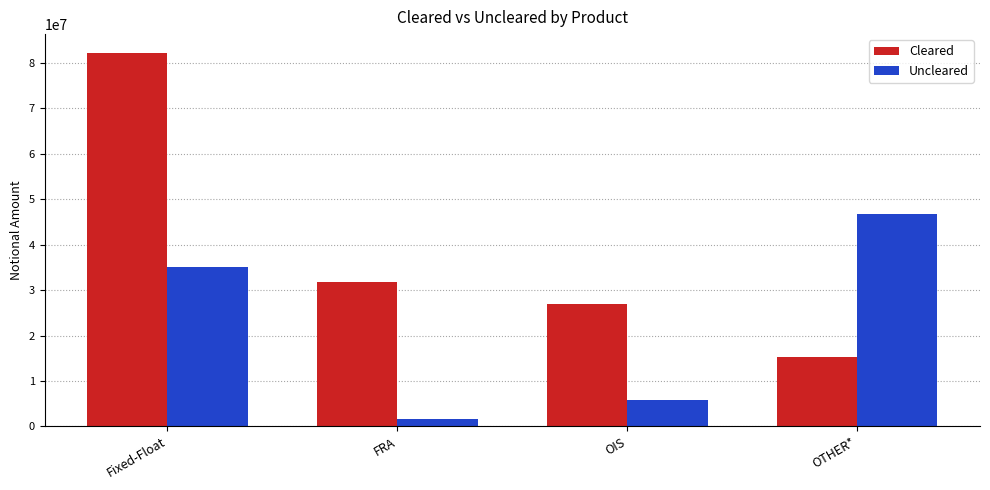

The Cleared series shows 5537671 at OTHER*. True or false?

False